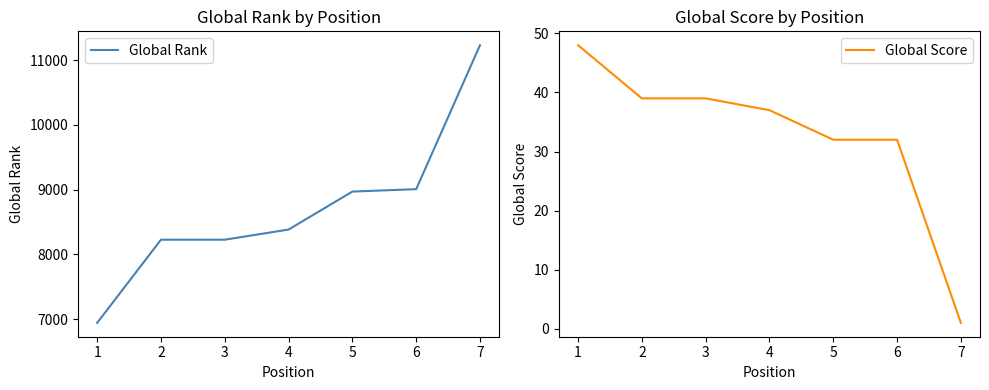

True or false: Global Score has a value of 55 at 2.

False